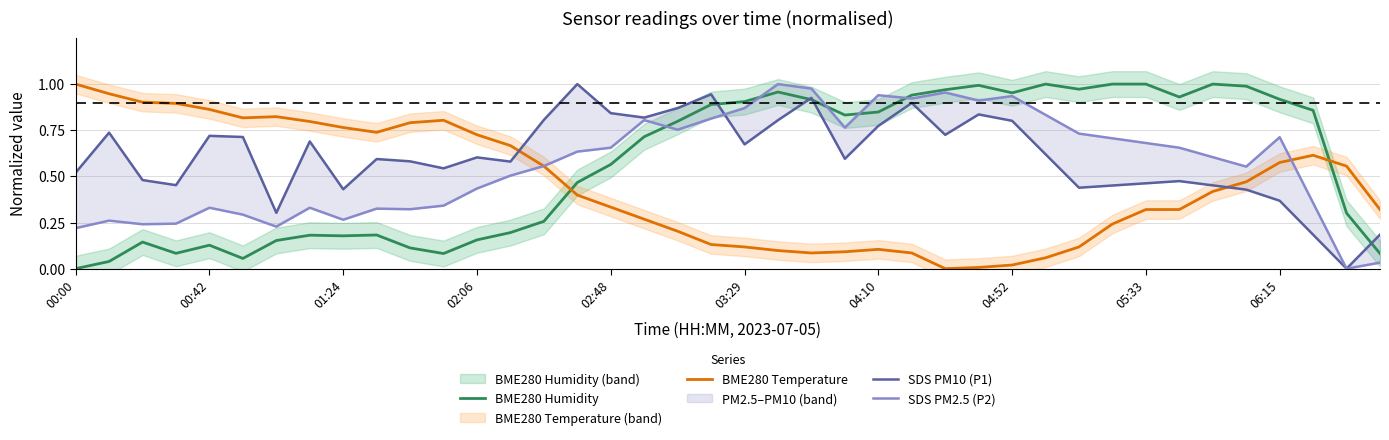

True or false: BME280 Temperature and BME280 Humidity cross at least once.

True